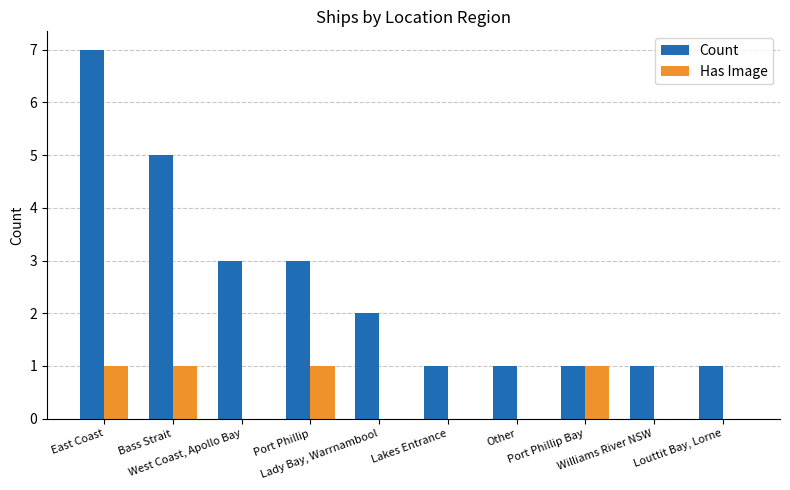

What is the maximum value shown in the chart?

7